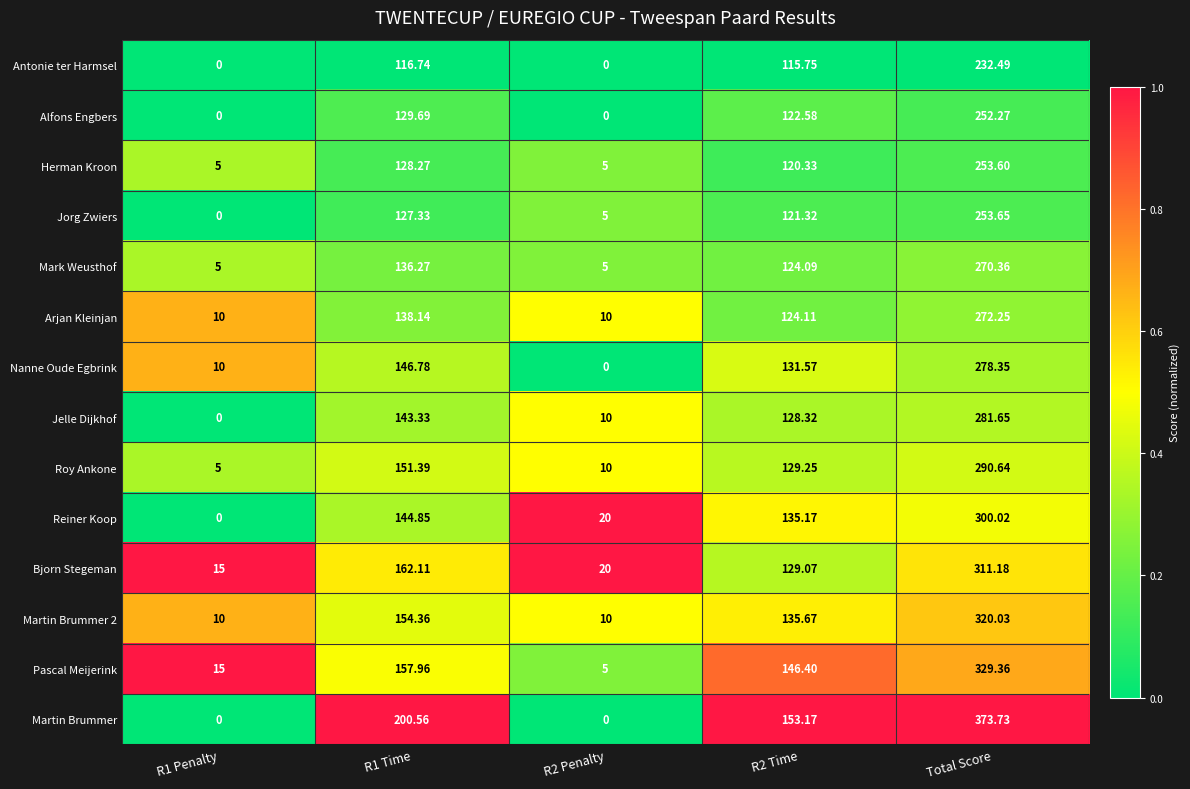

Which series has the widest spread of values?

Martin Brummer